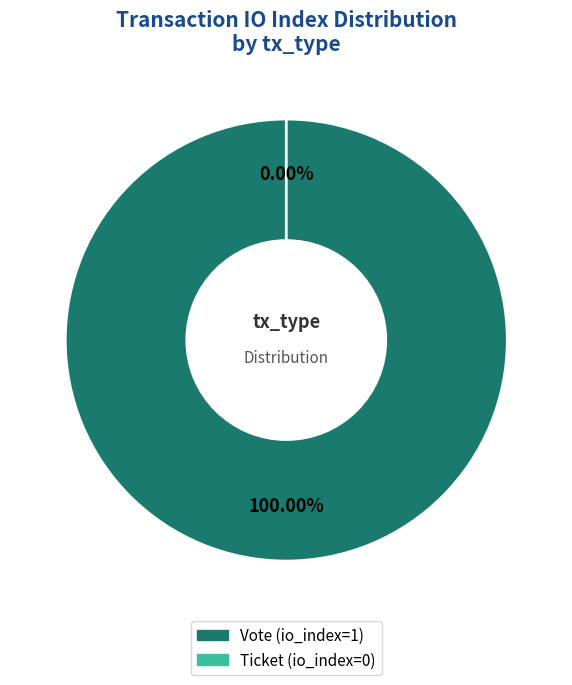

Does any single category account for the majority?

Yes